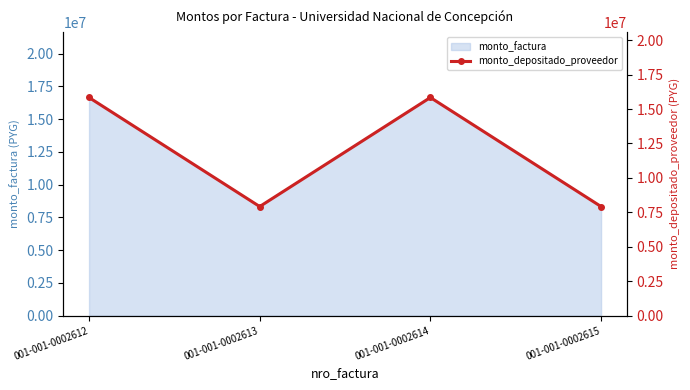

At which label is the value closest to 11880050?

001-001-0002612